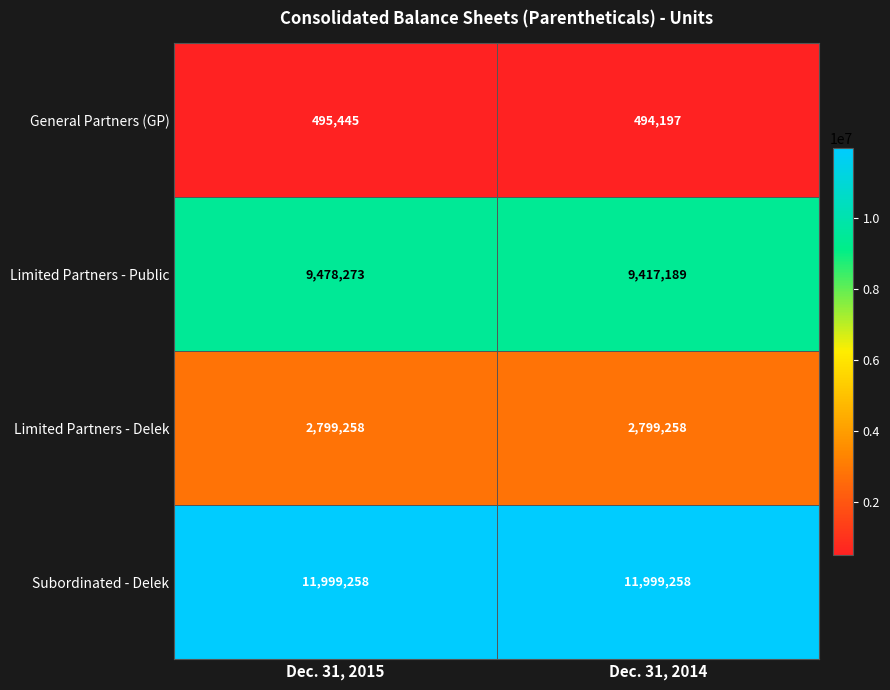

What is the smallest value displayed?

494197